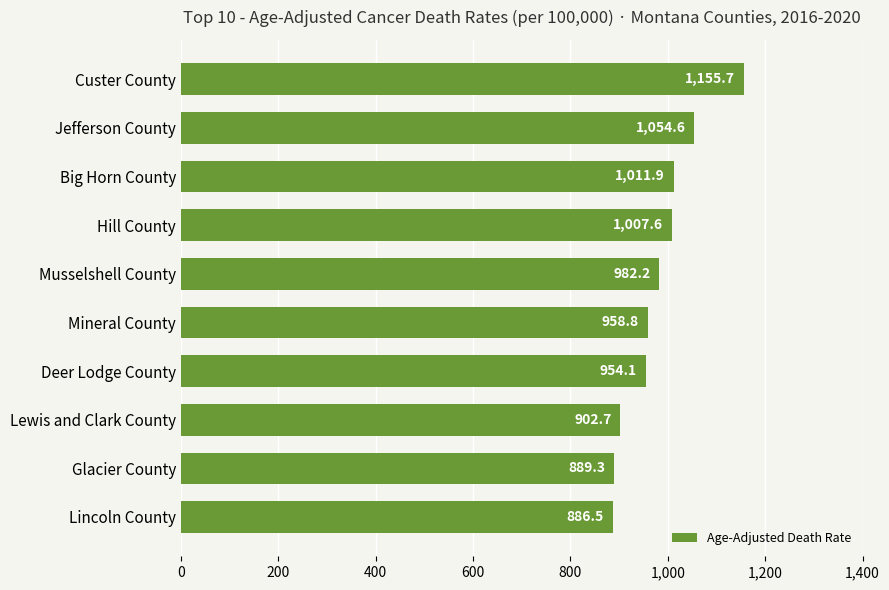

Which category has the highest value across all series?

Custer County